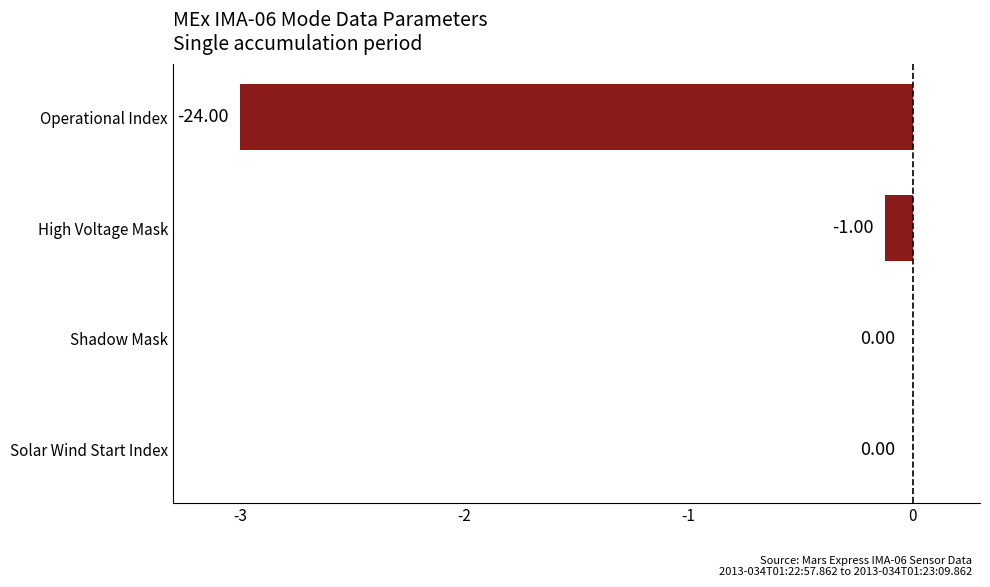

What is the sum of the values at Operational Index and Solar Wind Start Index?

-3.0